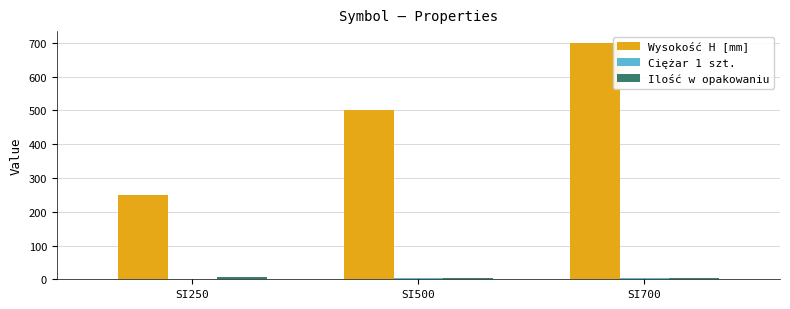

Which series changed the most between SI500 and SI700?

Wysokość H [mm]